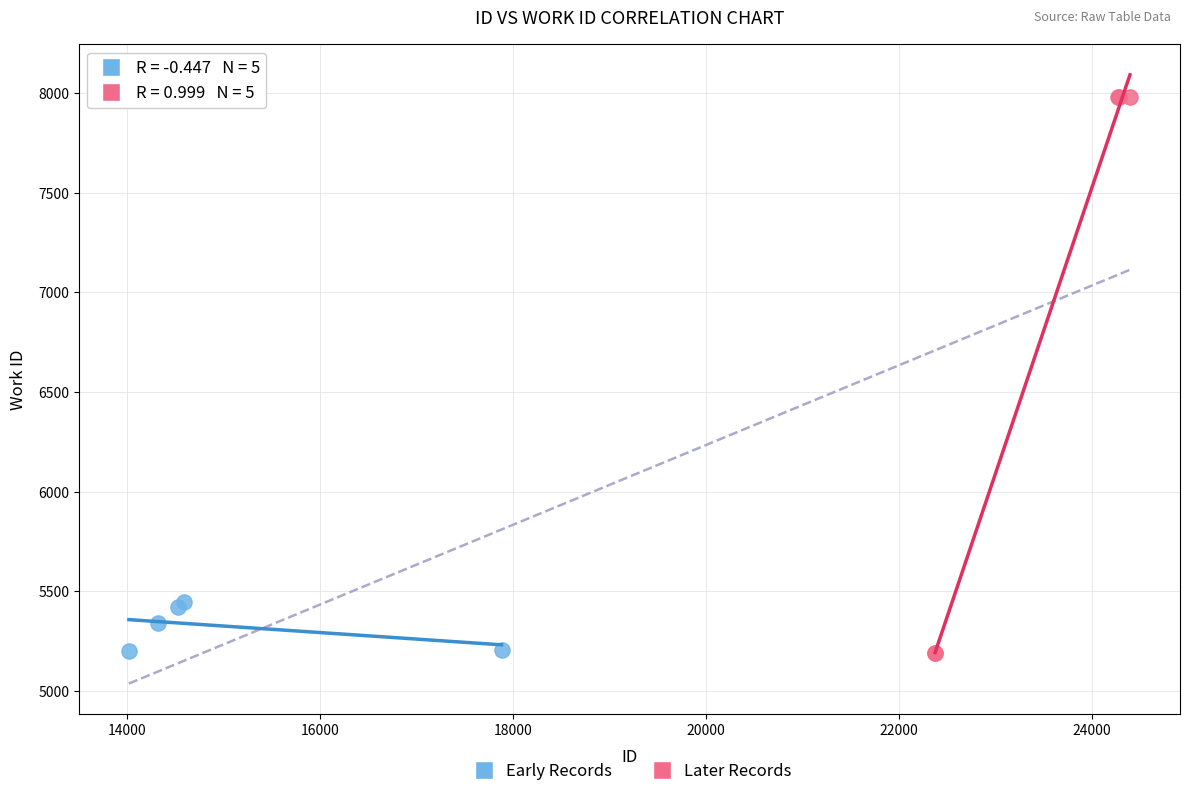

Which series contains the highest Y value?

Later Records